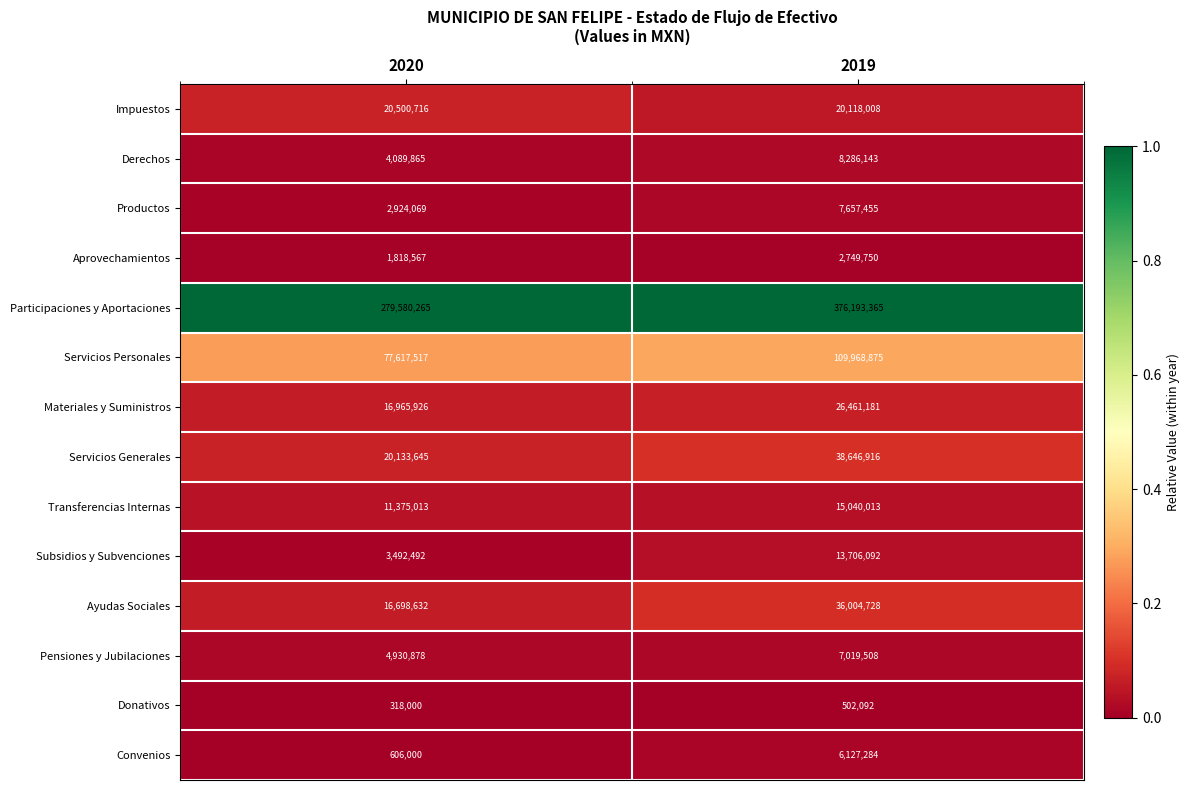

Reading right to left, transcribe all the data shown in this chart.

Impuestos: 20118008	20500716
Derechos: 8286143	4089865
Productos: 7657455	2924069
Aprovechamientos: 2749750	1818567
Participaciones y Aportaciones: 376193365	279580265
Servicios Personales: 109968875	77617517
Materiales y Suministros: 26461181	16965926
Servicios Generales: 38646916	20133645
Transferencias Internas: 15040013	11375013
Subsidios y Subvenciones: 13706092	3492492
Ayudas Sociales: 36004728	16698632
Pensiones y Jubilaciones: 7019508	4930878
Donativos: 502092	318000
Convenios: 6127284	606000